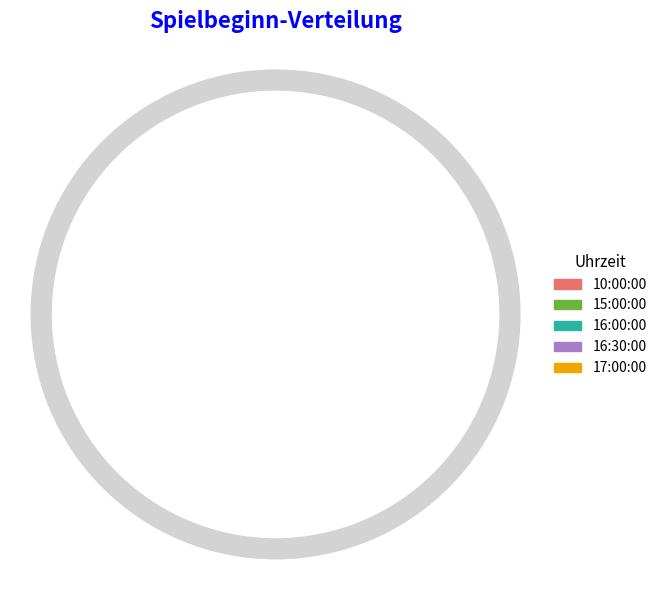

What is the largest slice in the pie chart?

10:00:00